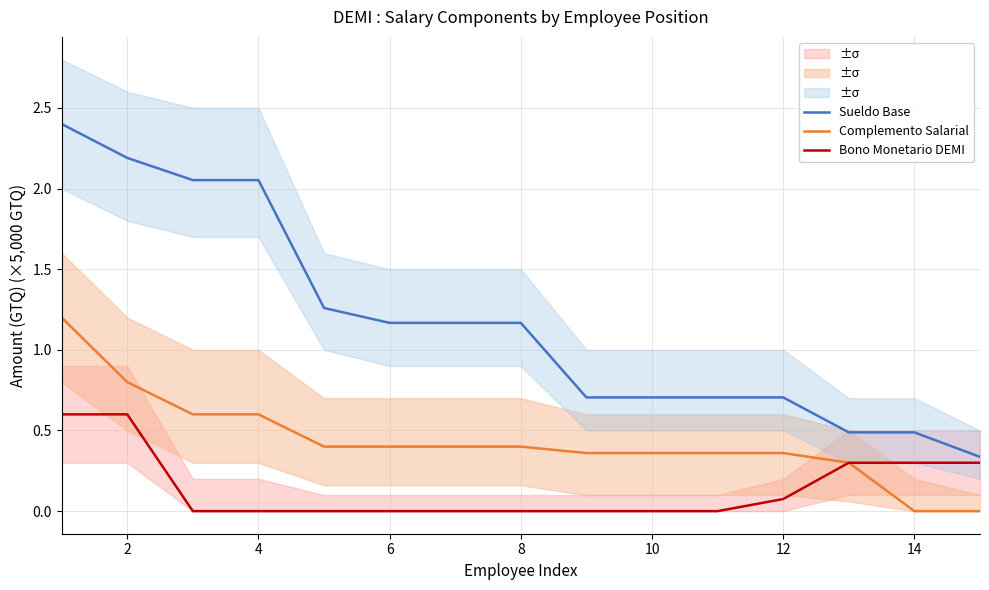

What is the difference between the maximum and minimum values in the Bono Monetario DEMI series?

0.6